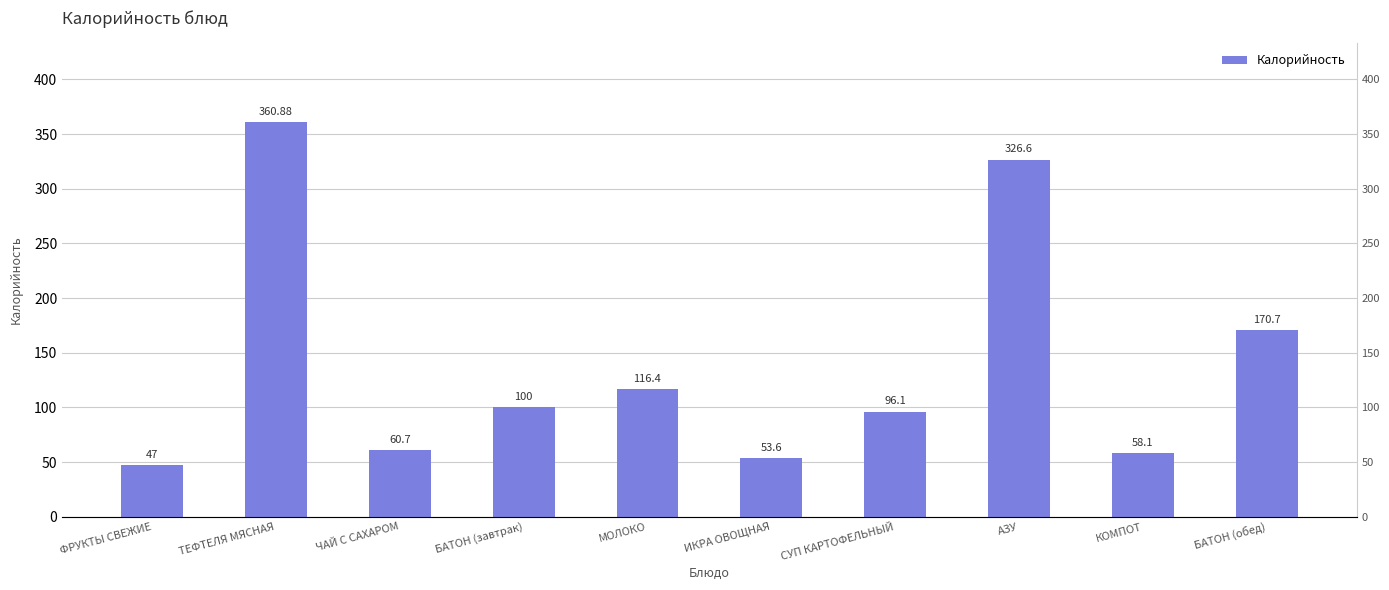

Reading right to left, extract all data points from this chart.

170.7	58.1	326.6	96.1	53.6	116.4	100.0	60.7	360.9	47.0